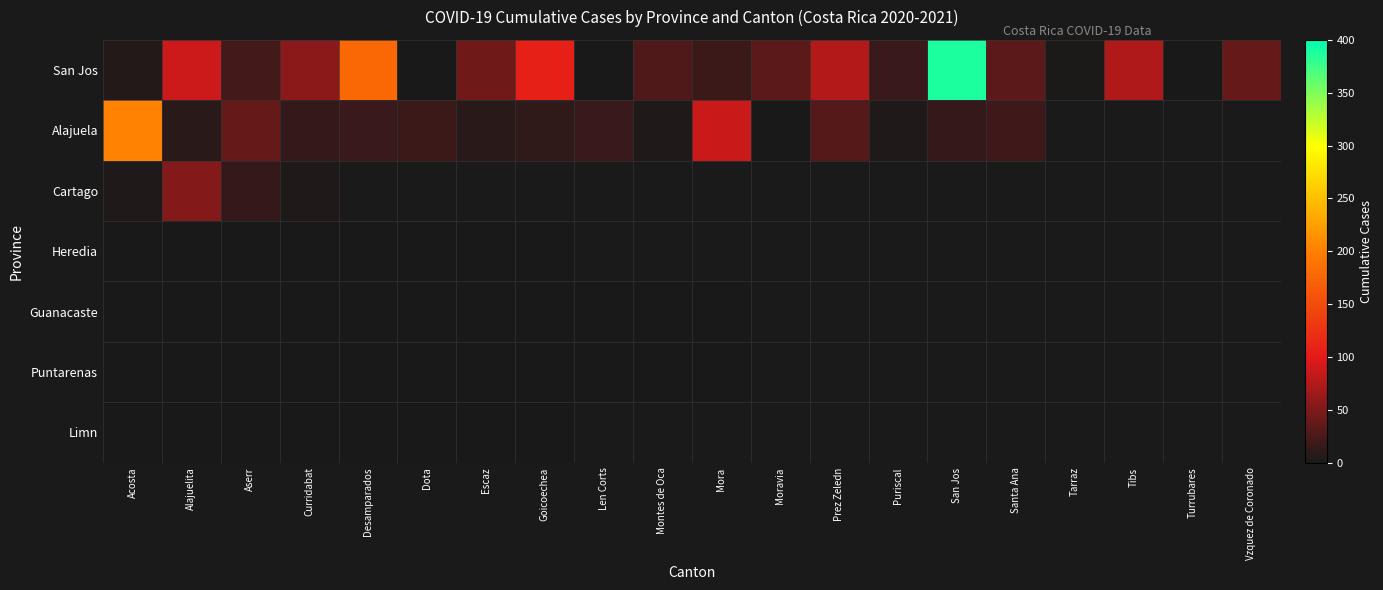

How many categories are shown in the chart?

20